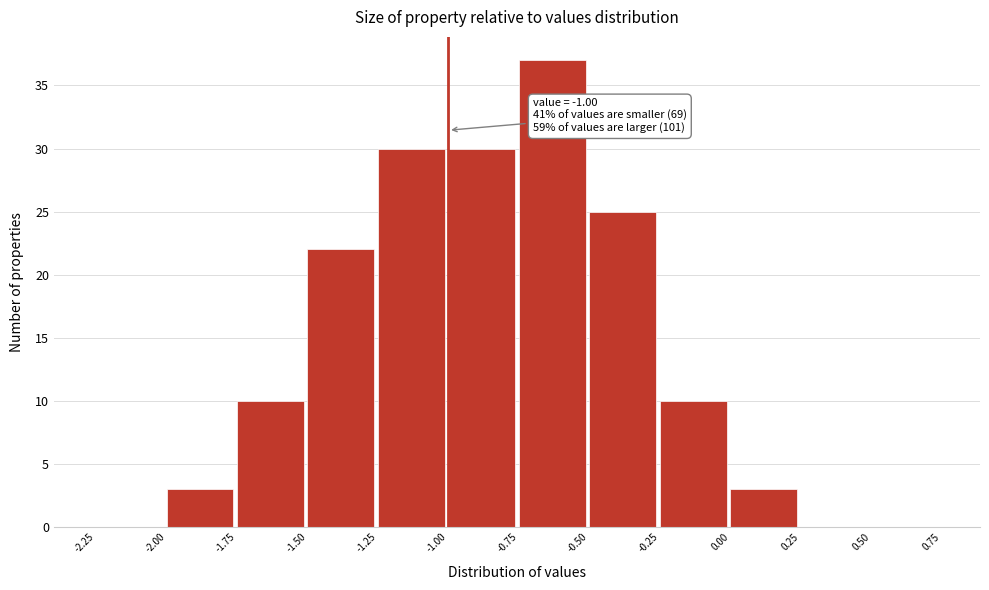

Over which range of the x-axis is the bar tallest?

-0.75 to -0.50